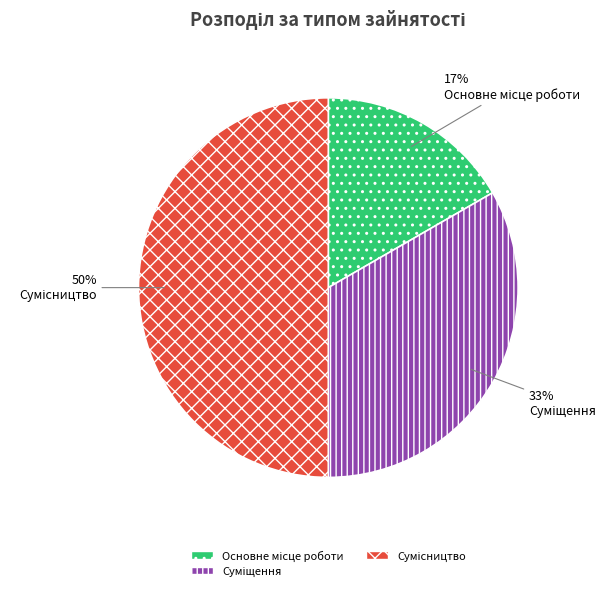

How many slices are in this pie chart?

3